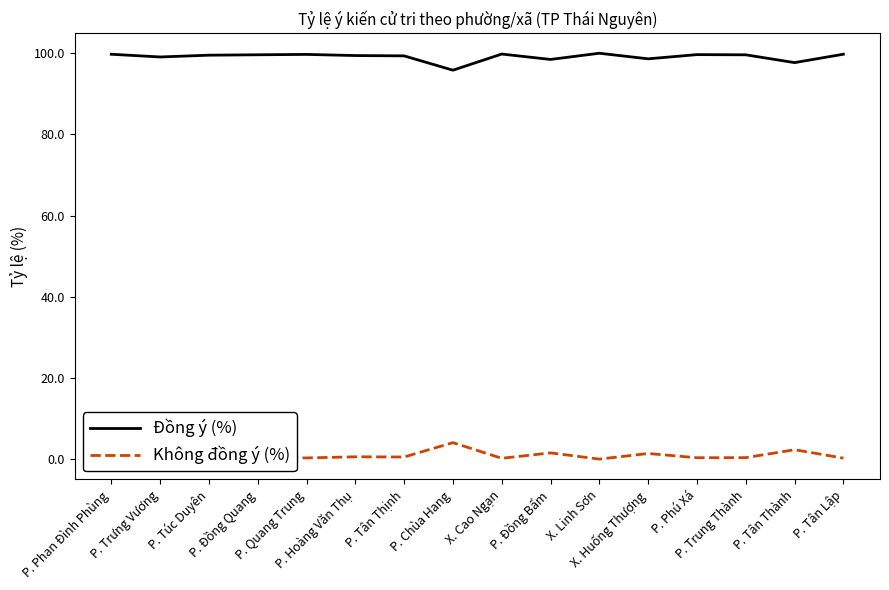

Does the chart display data point markers on the line(s)?

No